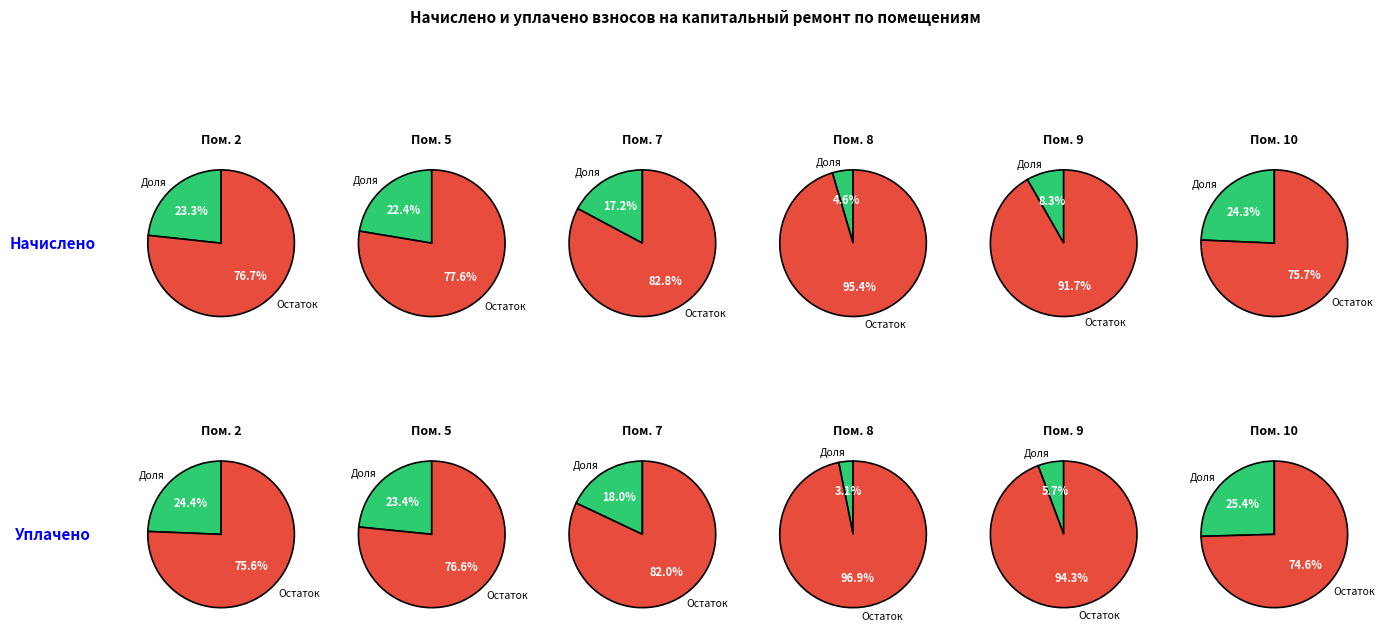

True or false: 8 accounts for 3% of the total.

True